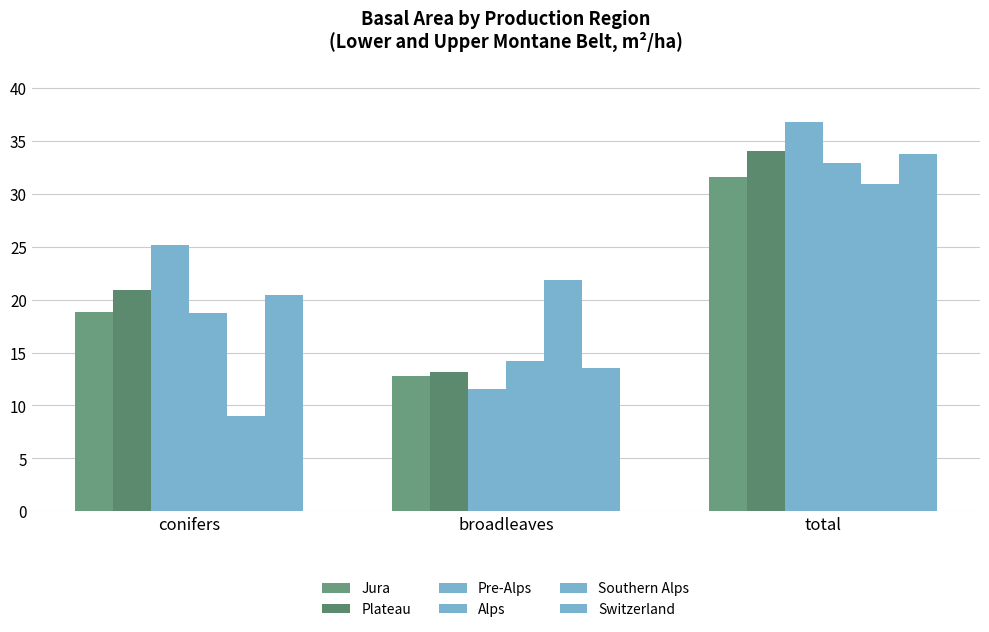

What is the label of the 2nd bar from the right?

broadleaves